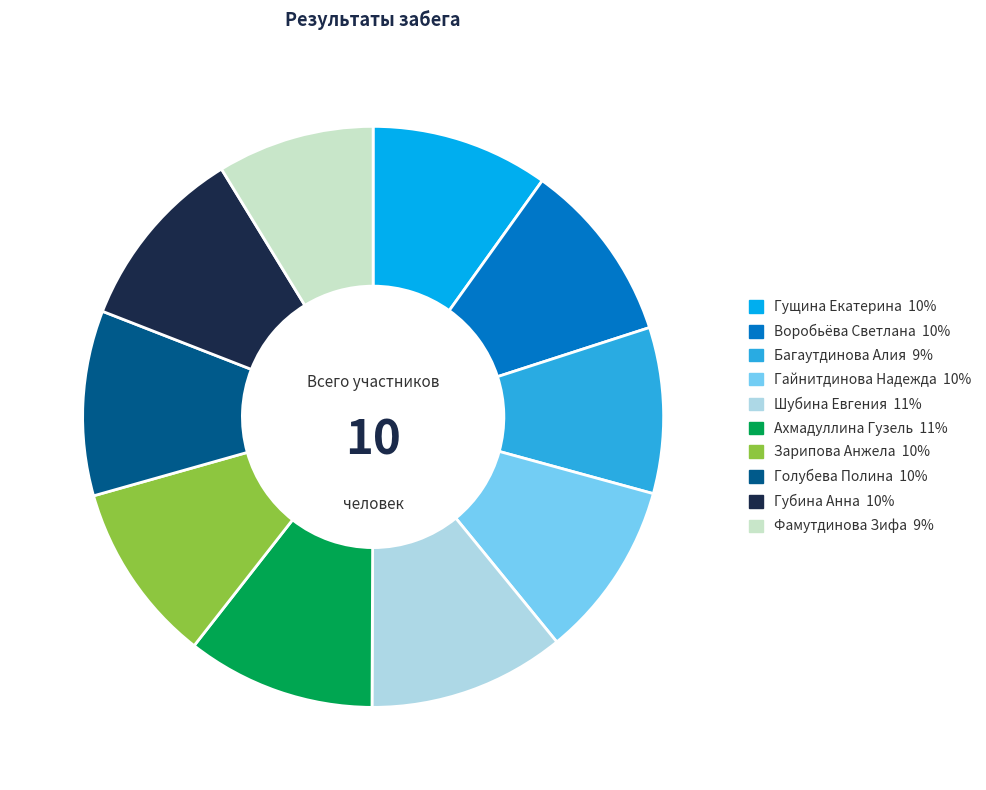

The Гайнитдинова Надежда slice represents 10% of the pie. True or false?

True